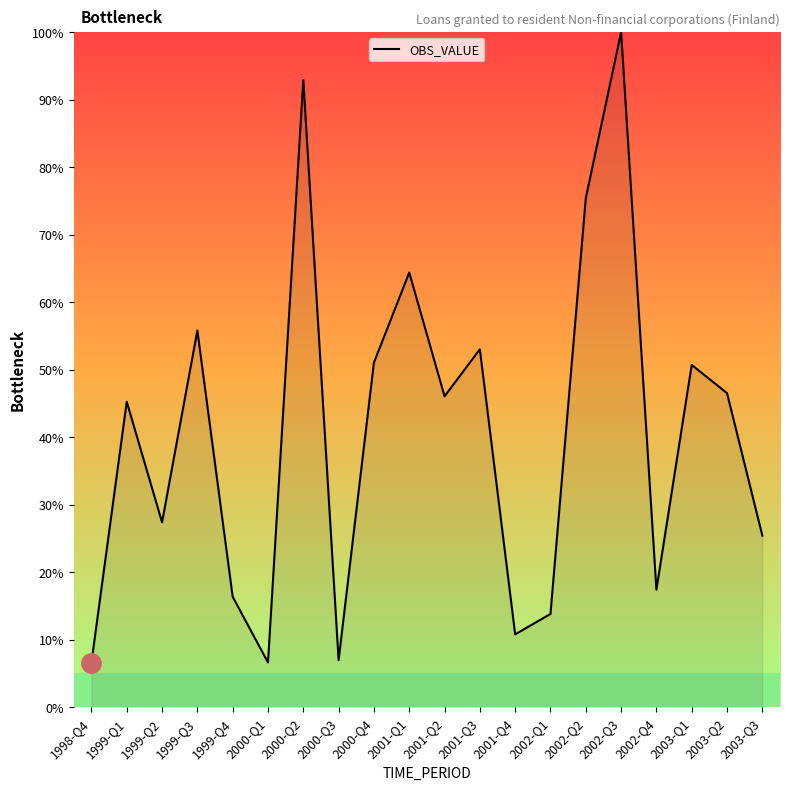

What position from the right is 2000-Q1?

15